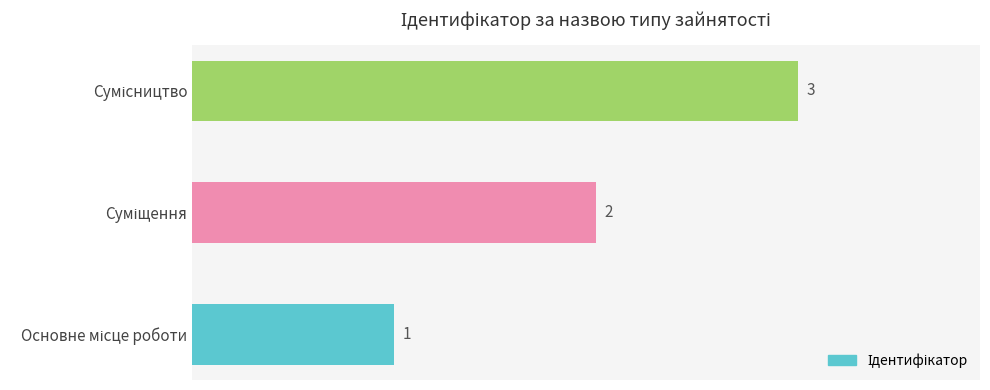

Count the values in the range 1 to 3.

3